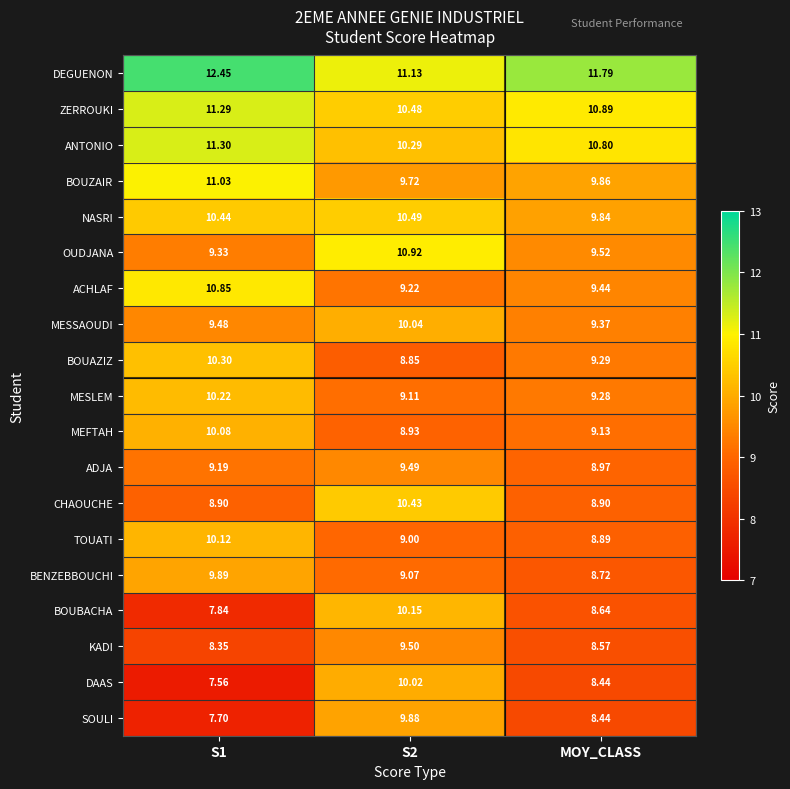

Which series changed the most between S1 and S2?

DAAS